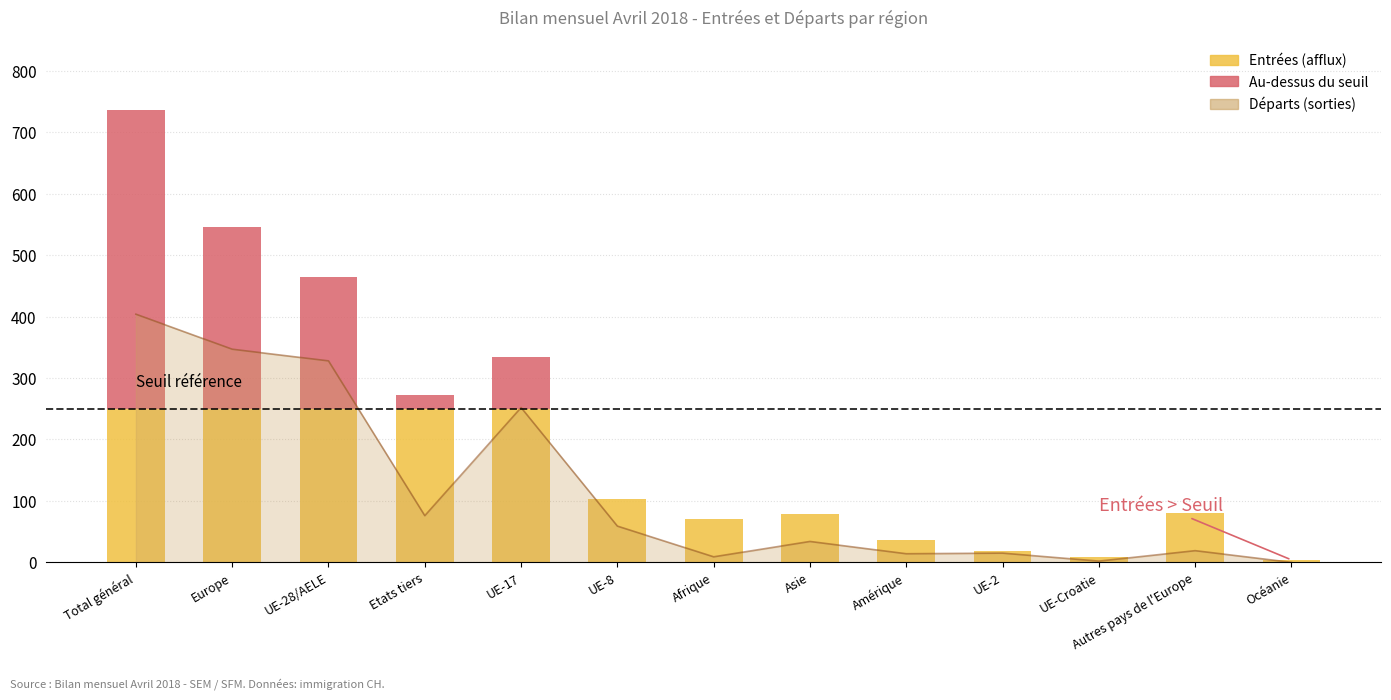

Between Asie and Océanie, which series saw the biggest shift?

Entrées (afflux)